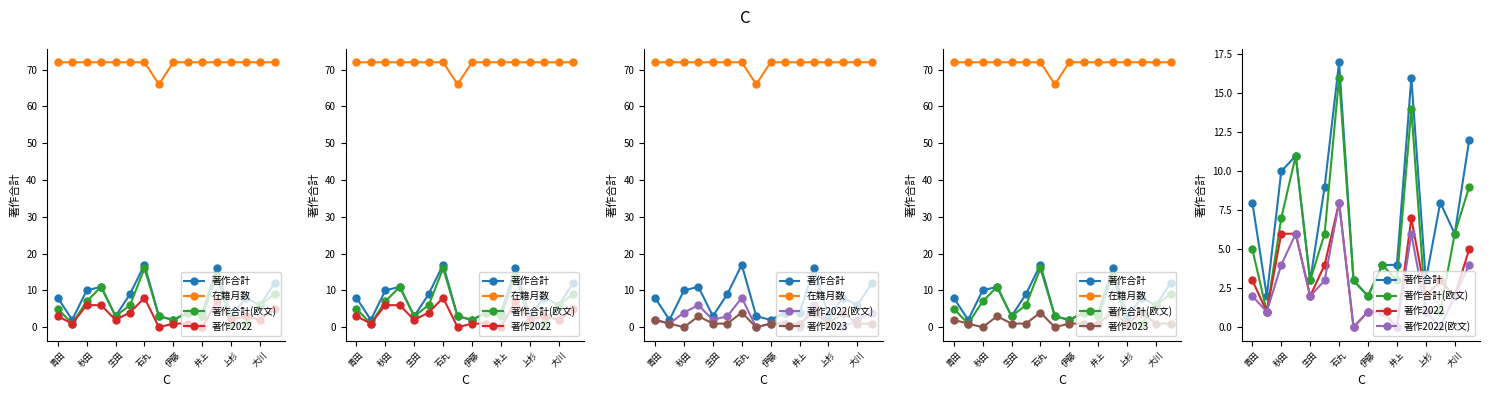

Is it true that 著作2023 equals 1 at 伊藤?

False